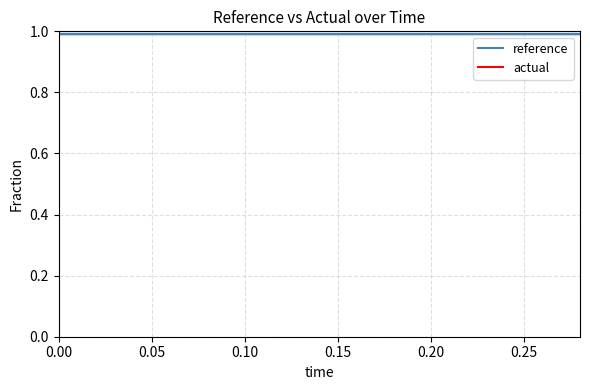

What is the maximum value for reference?

1.0